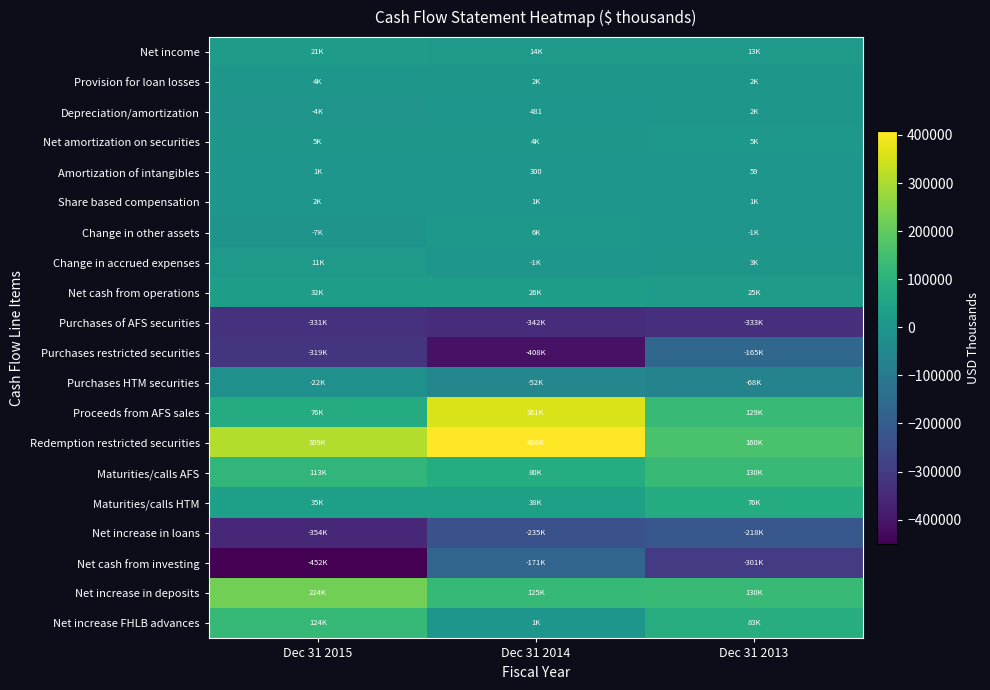

What is the total value across all series at Dec 31 2015?

-531595